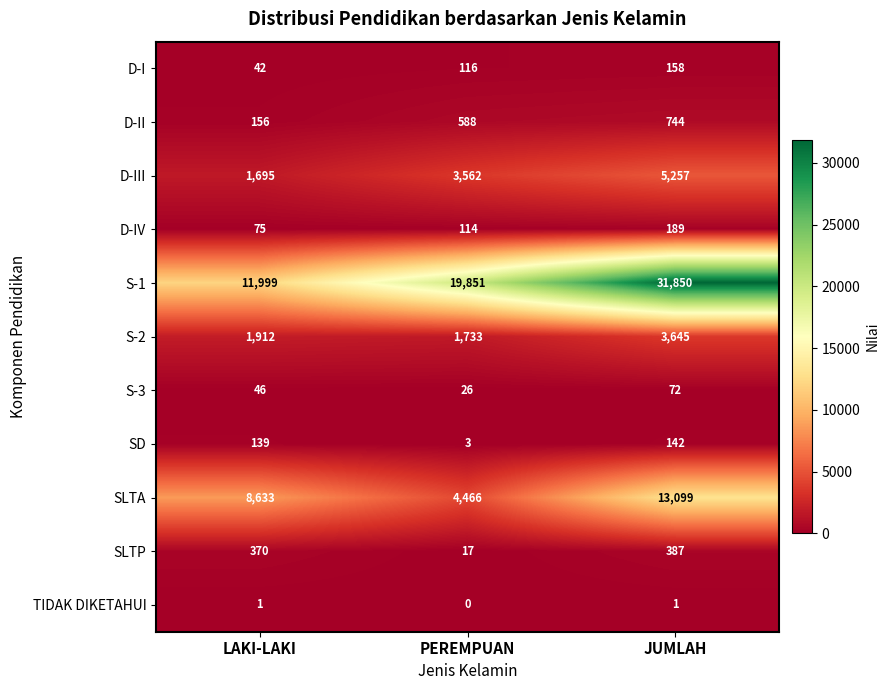

Rank the series by their maximum value, from lowest to highest.

TIDAK DIKETAHUI, S-3, SD, D-I, D-IV, SLTP, D-II, S-2, D-III, SLTA, S-1